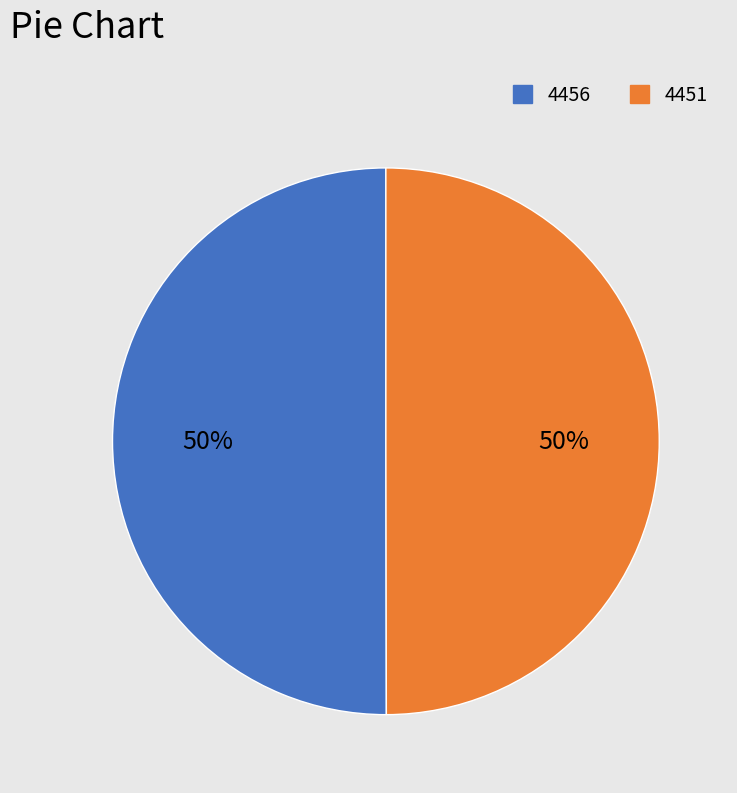

What percentage is the 4456 slice, to the nearest percent?

50%